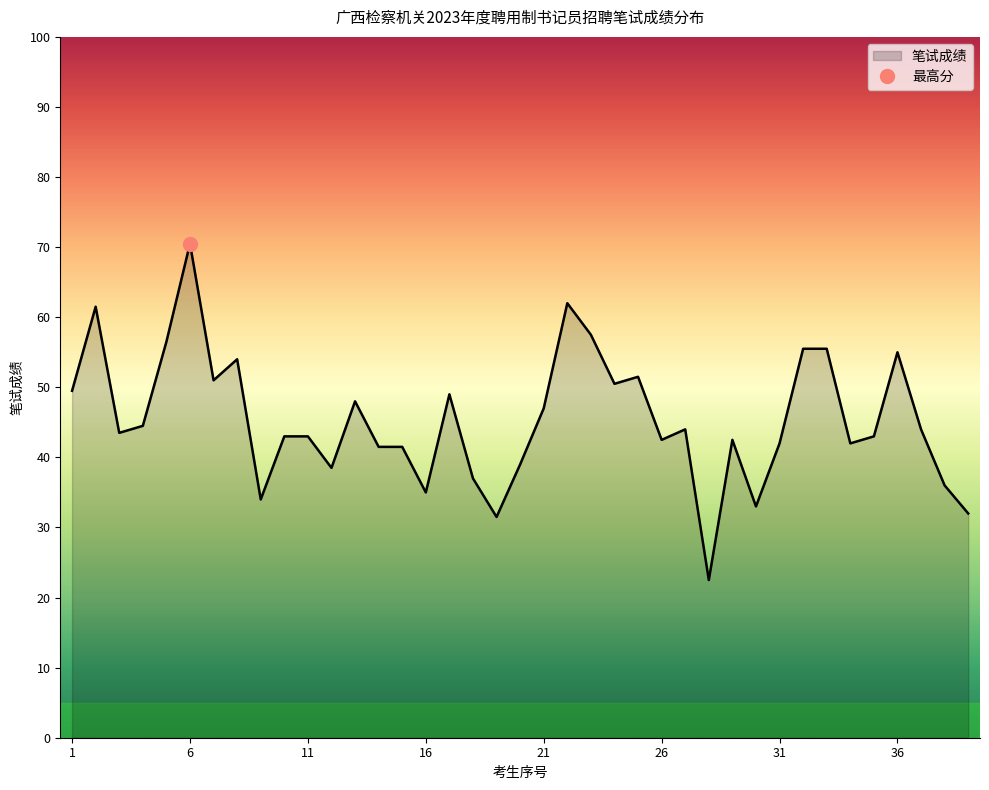

Reading left to right, what are all the values shown in this chart?

49.5	61.5	43.5	44.5	56.5	70.5	51.0	54.0	34.0	43.0	43.0	38.5	48.0	41.5	41.5	35.0	49.0	37.0	31.5	39.0	47.0	62.0	57.5	50.5	51.5	42.5	44.0	22.5	42.5	33.0	42.0	55.5	55.5	42.0	43.0	55.0	44.0	36.0	32.0